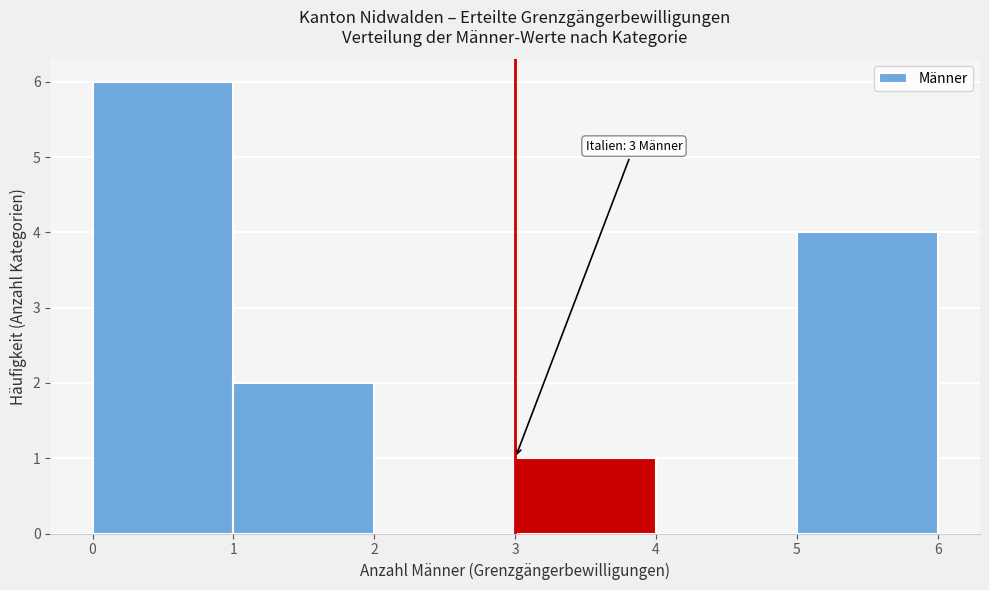

Which range on the x-axis has the tallest bar?

0 to 1